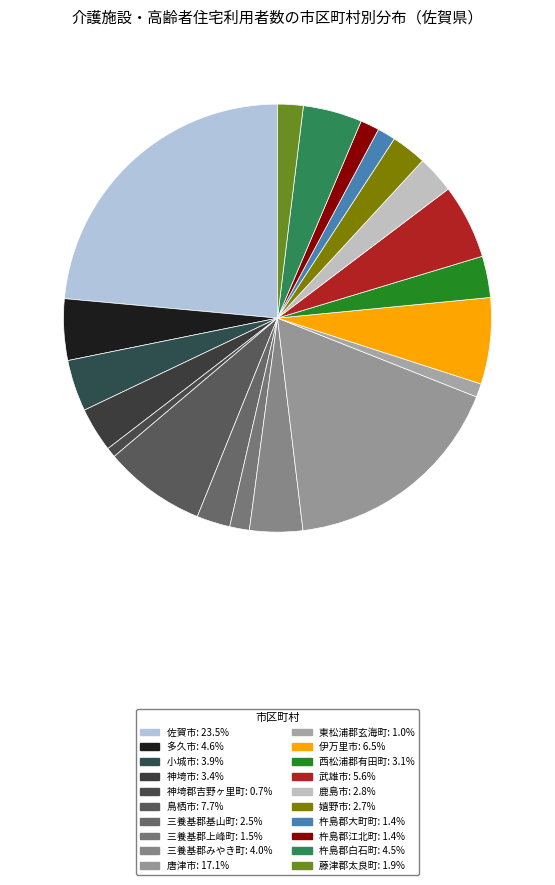

Count the number of slices in the pie.

20